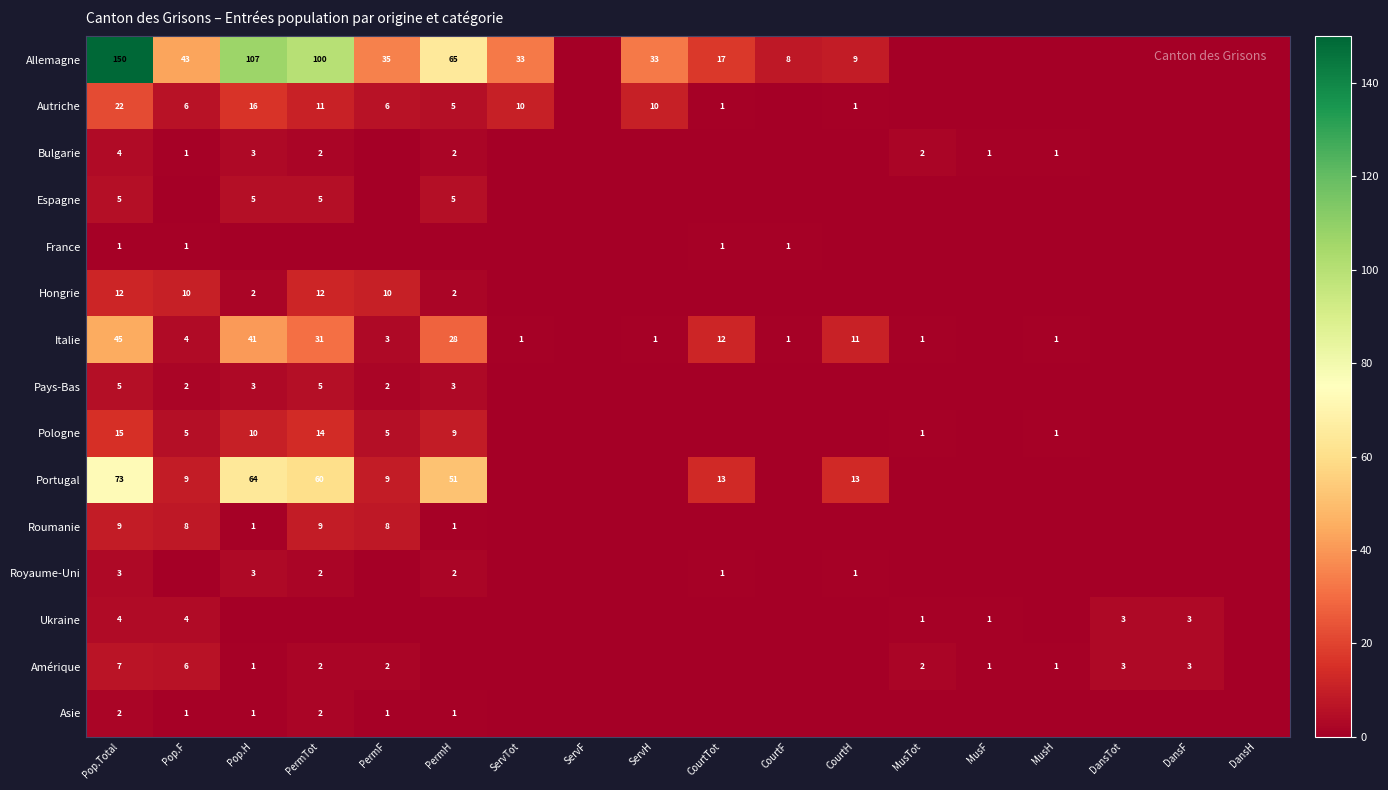

The value of Italie at PermH is 9. True or false?

False